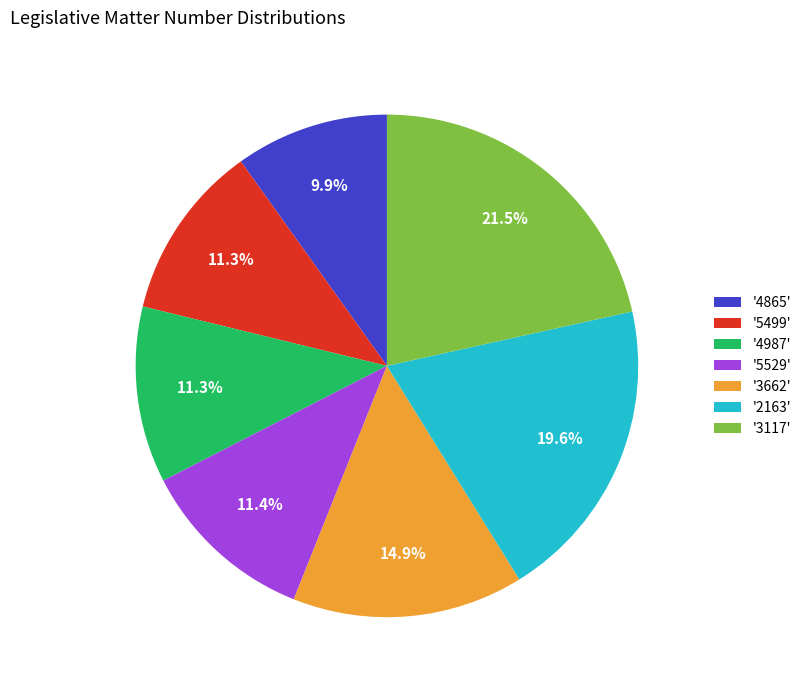

Approximately how many times larger is the value at '4865' compared to '2163'?

0.5